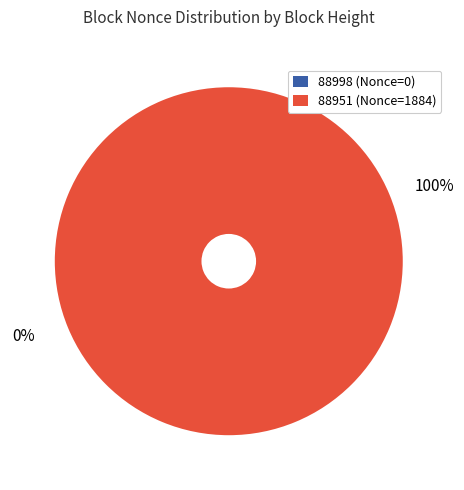

To the nearest percent, what is the difference between the 88998 and 88951 slice percentages?

100%